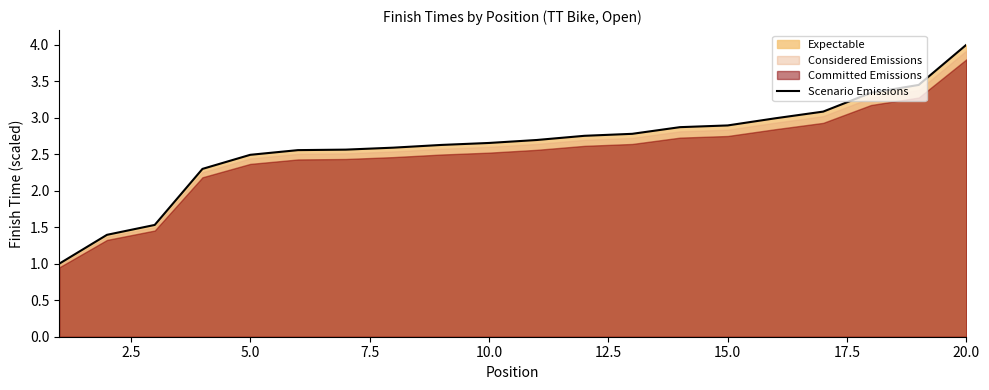

At which label does Scenario Emissions reach its peak?

20.0